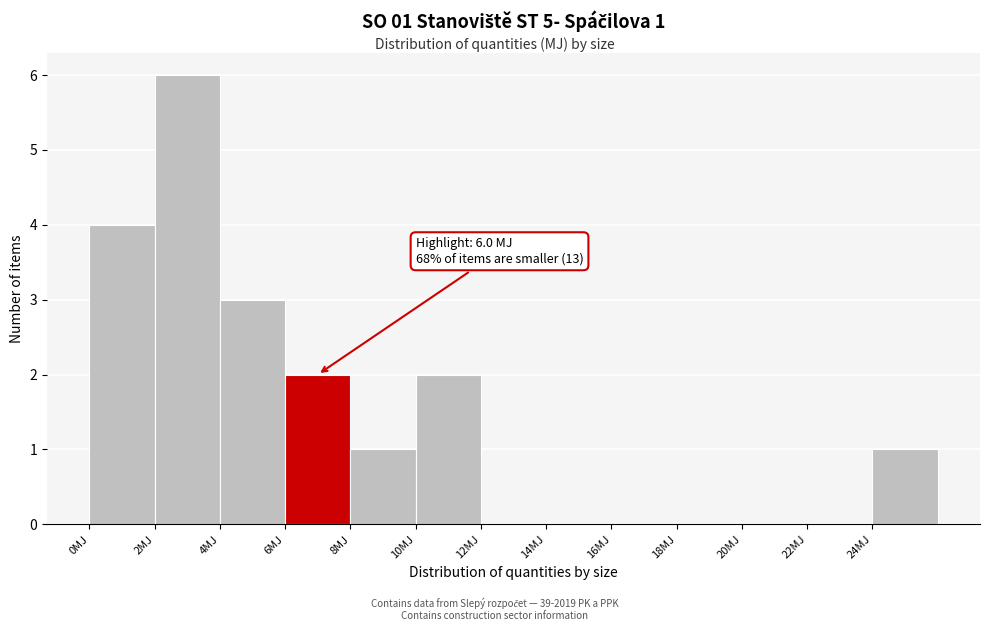

Over which range of the x-axis is the bar tallest?

2 to 4